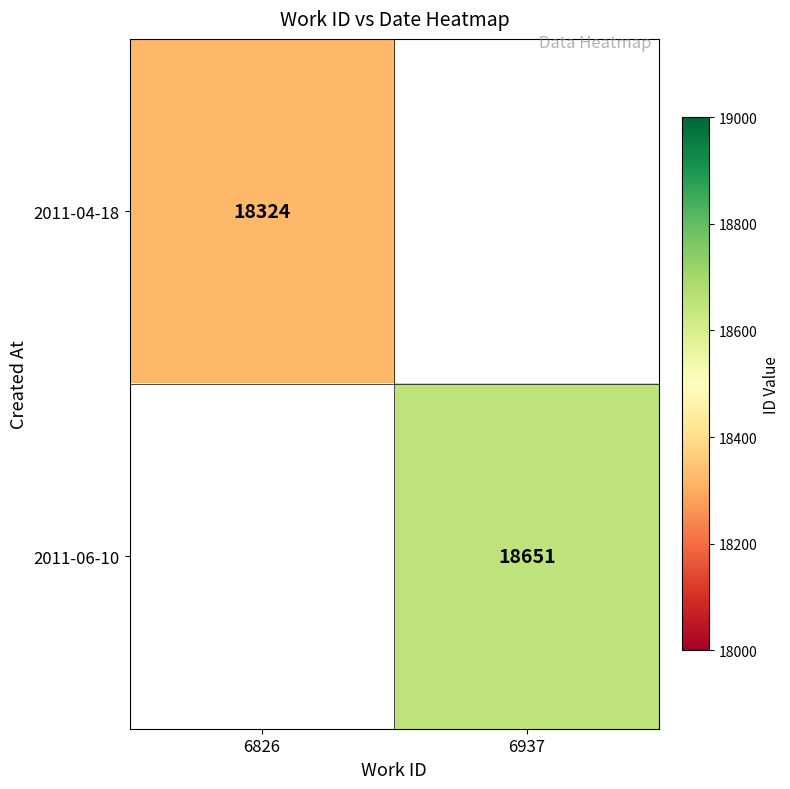

The 2011-06-10 series shows 18651 at 6937. True or false?

True